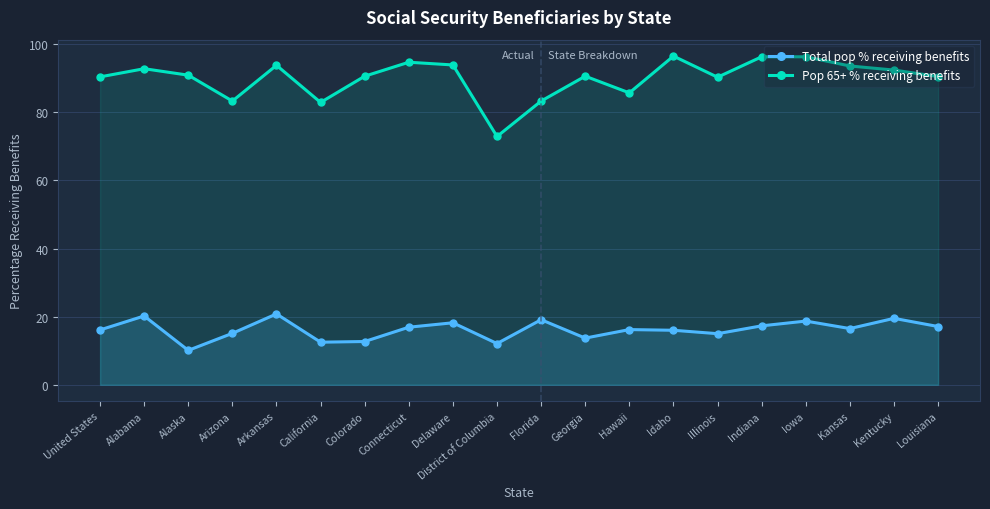

Which category has the highest value in the Total pop % receiving benefits series?

Arkansas